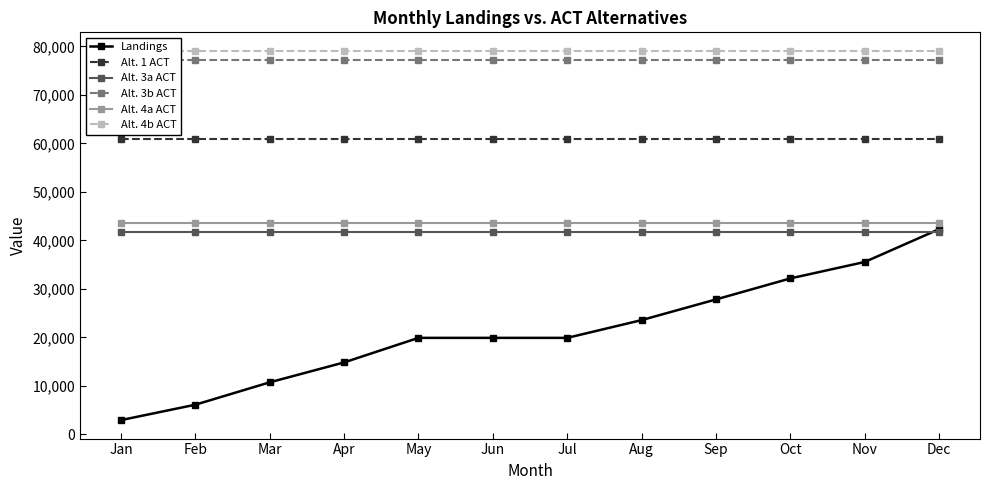

Rank the series by their maximum value, from highest to lowest.

Alt. 4b ACT, Alt. 3b ACT, Alt. 1 ACT, Alt. 4a ACT, Landings, Alt. 3a ACT